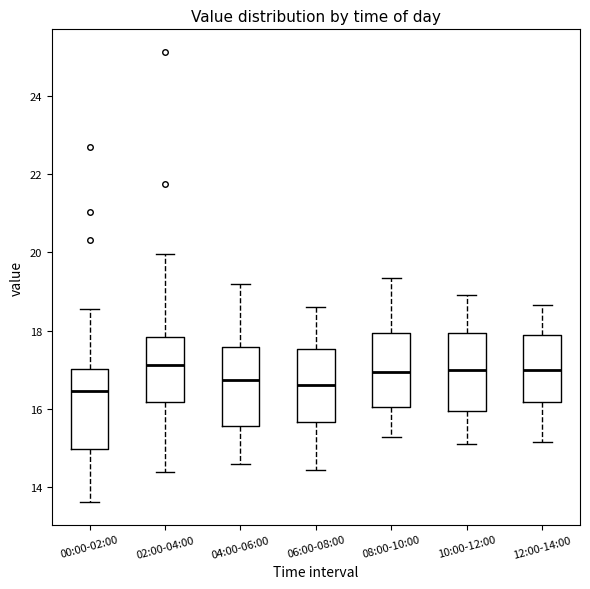

Where is the lower edge of the box for 08:00-10:00 on the y-axis? The values are not printed on the chart, so give them approximately, as read against the axis.

16.0